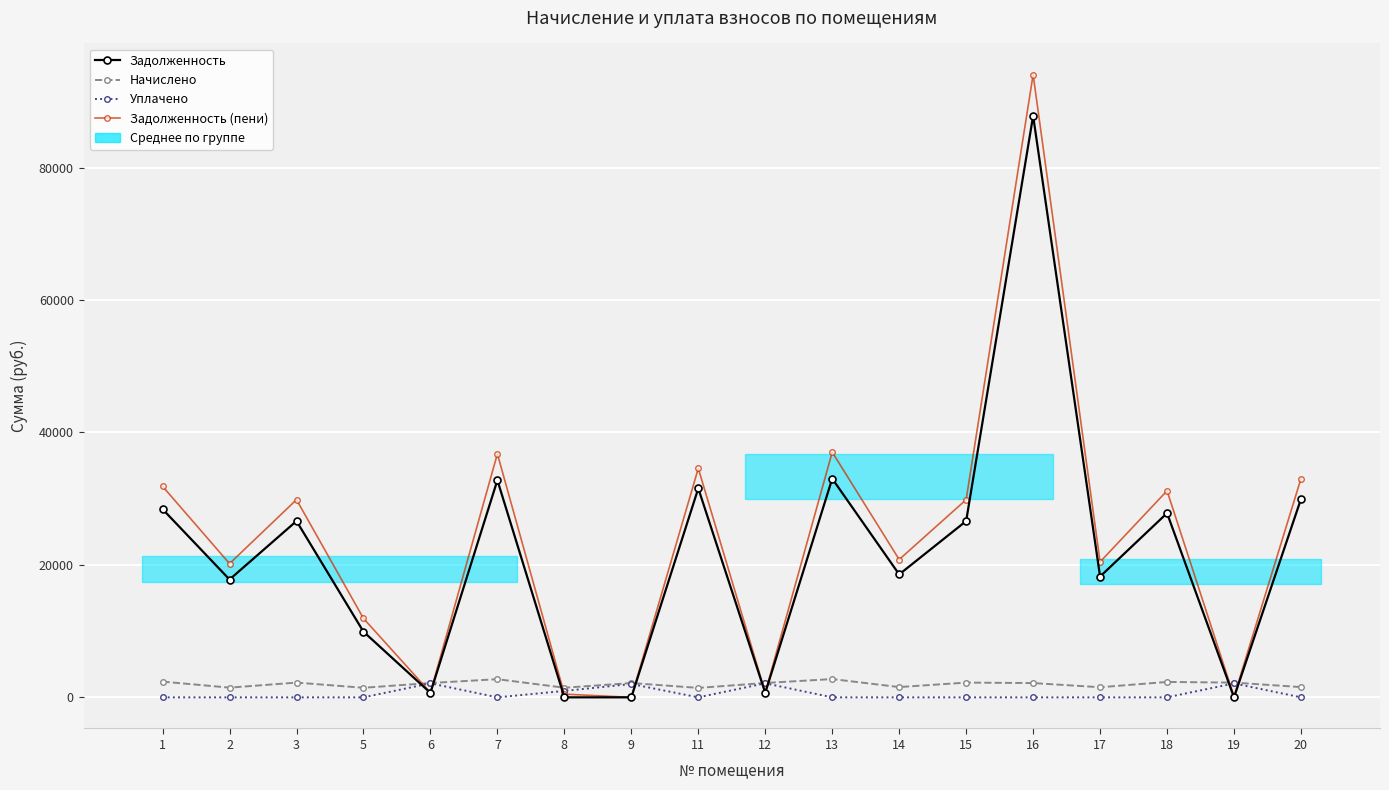

Does the chart display data point markers on the line(s)?

Yes